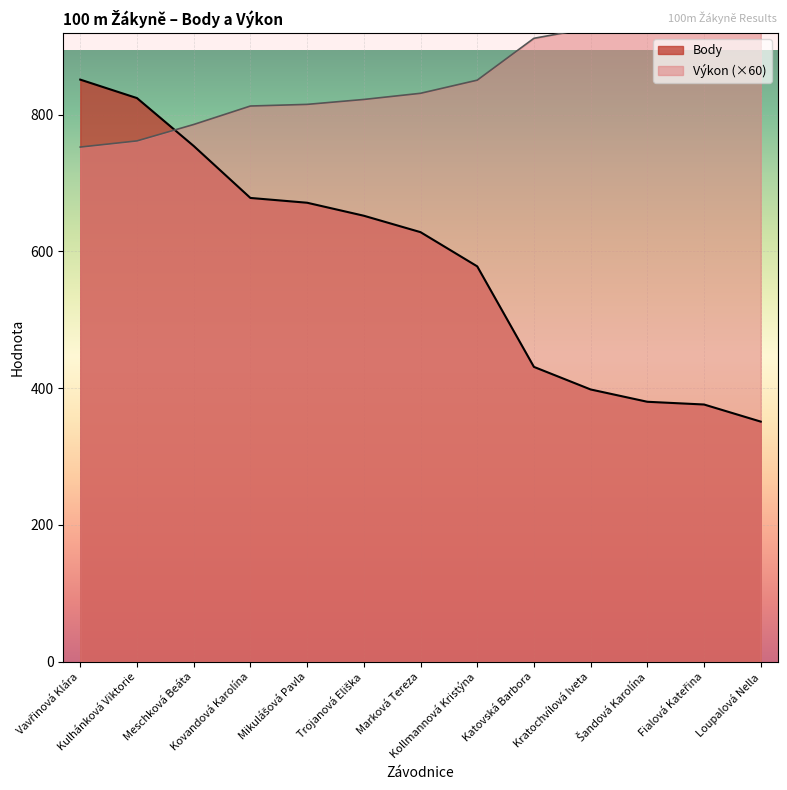

What is the difference between the maximum and minimum values in the Výkon series?

196.2